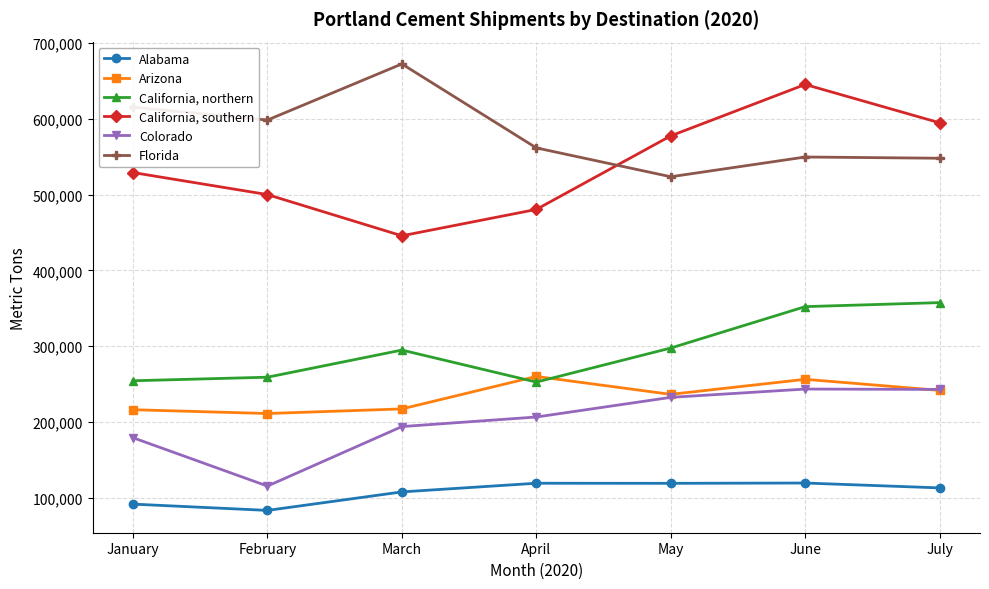

Read the Colorado value at May, to the nearest 10.

232370